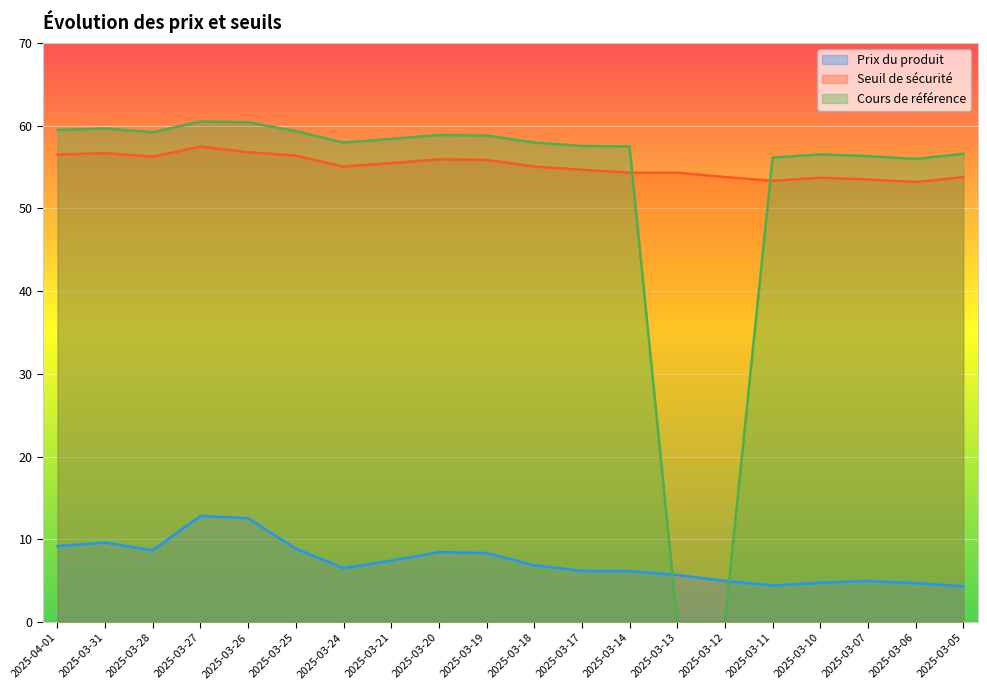

What is the difference between the maximum and second lowest values in the Prix du produit series?

8.4